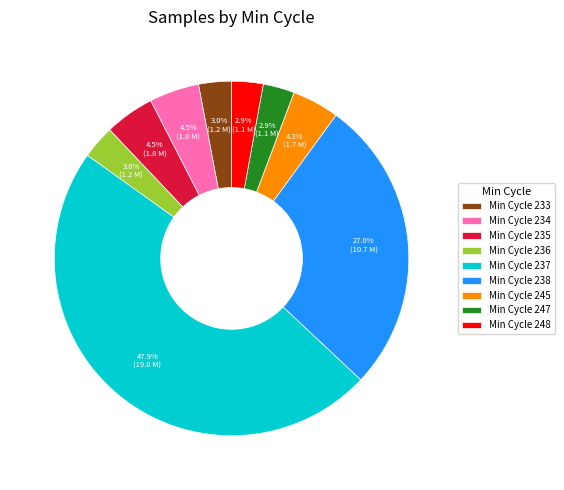

Which slice is the largest?

Min Cycle 237